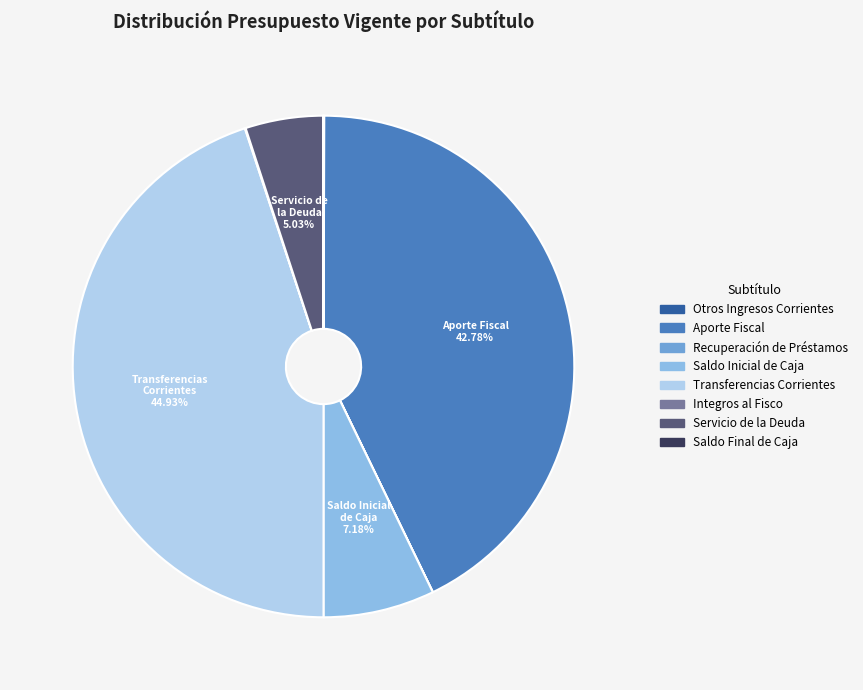

Between Transferencias Corrientes and Servicio de la Deuda, which is larger?

Transferencias Corrientes